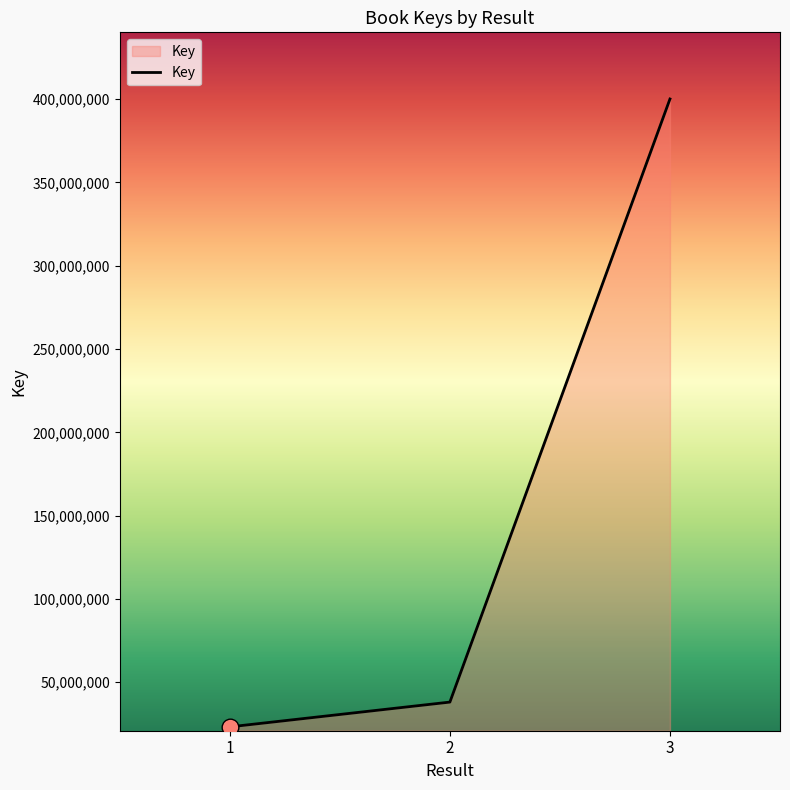

What is the average value?

153784362